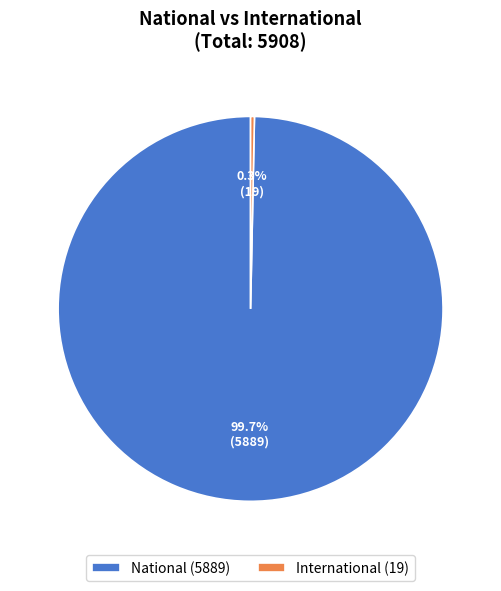

How much of the chart is everything except International (19)?

99.7%